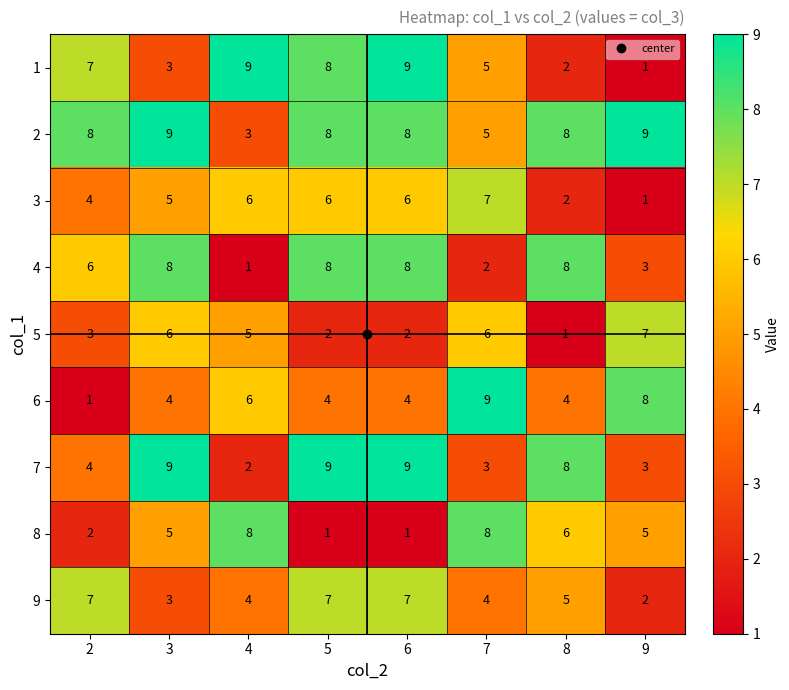

Which series changed the most between 2 and 9?

6